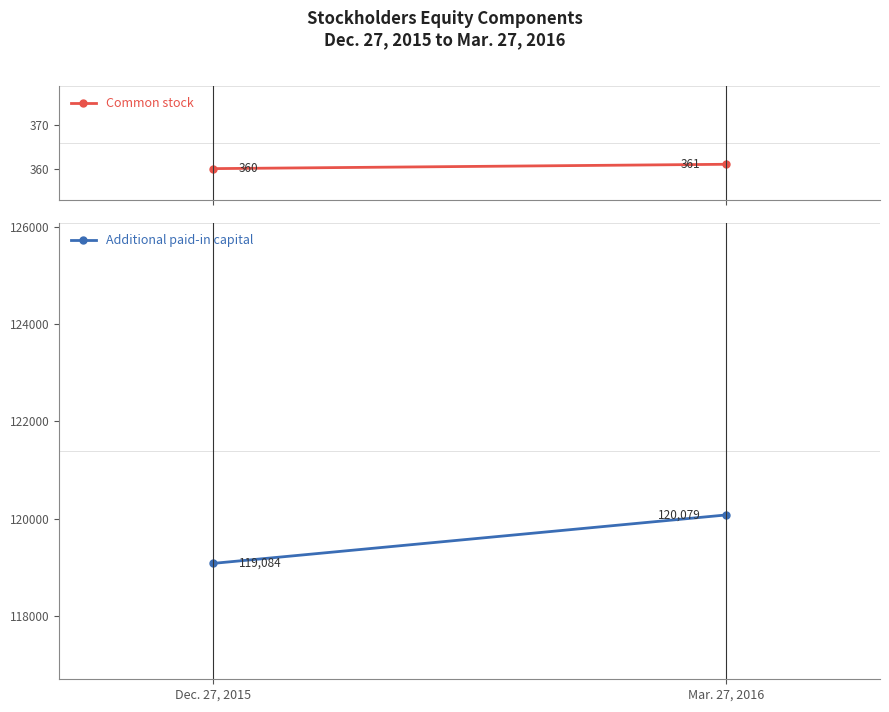

What position from the right is Mar. 27, 2016?

1